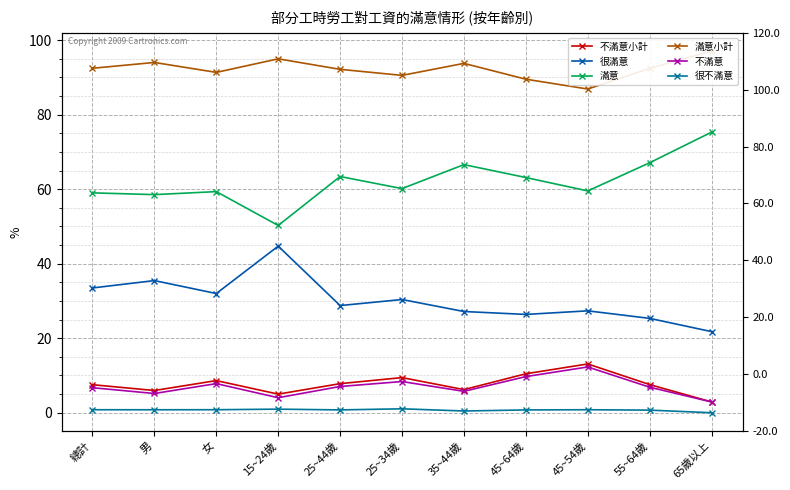

What is the sum of the 很不滿意 values at 男 and 15~24歲?

1.8